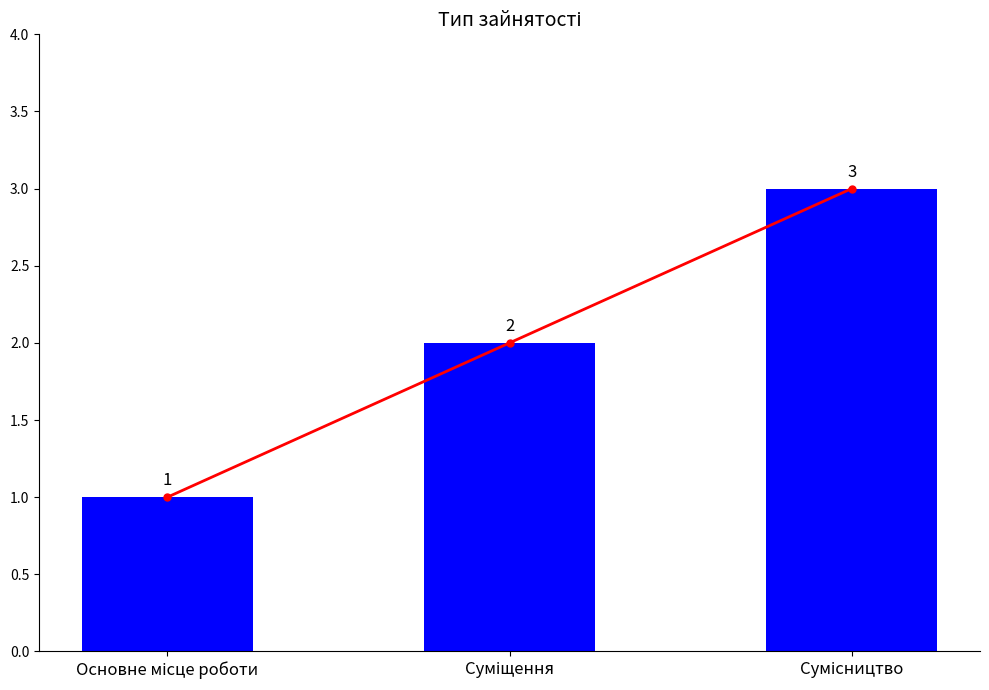

Which category has the highest value in the Ідентифікатор (trend) series?

Сумісництво